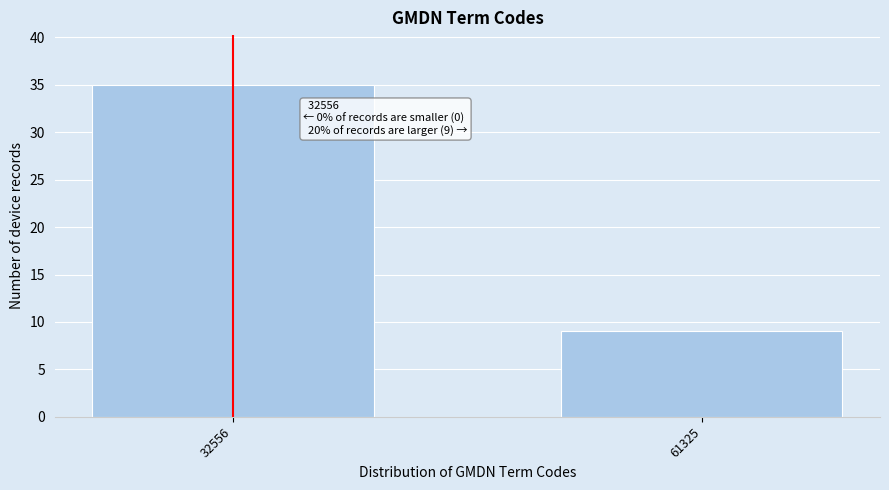

Reading right to left, list all the values displayed in this chart.

9	35